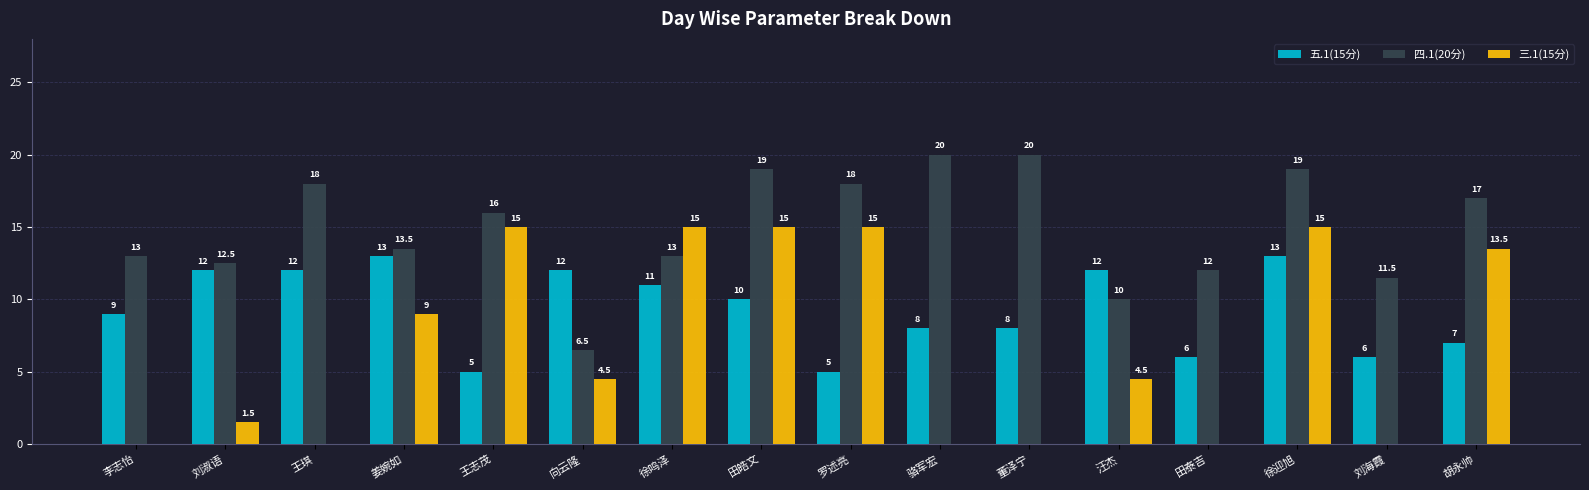

Count the number of data series in this chart.

3